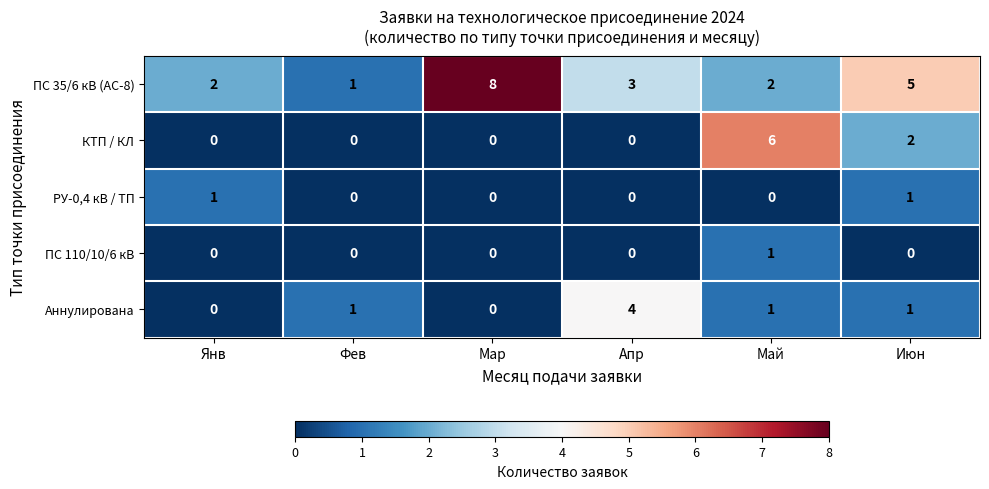

What is the maximum value shown in the chart?

8